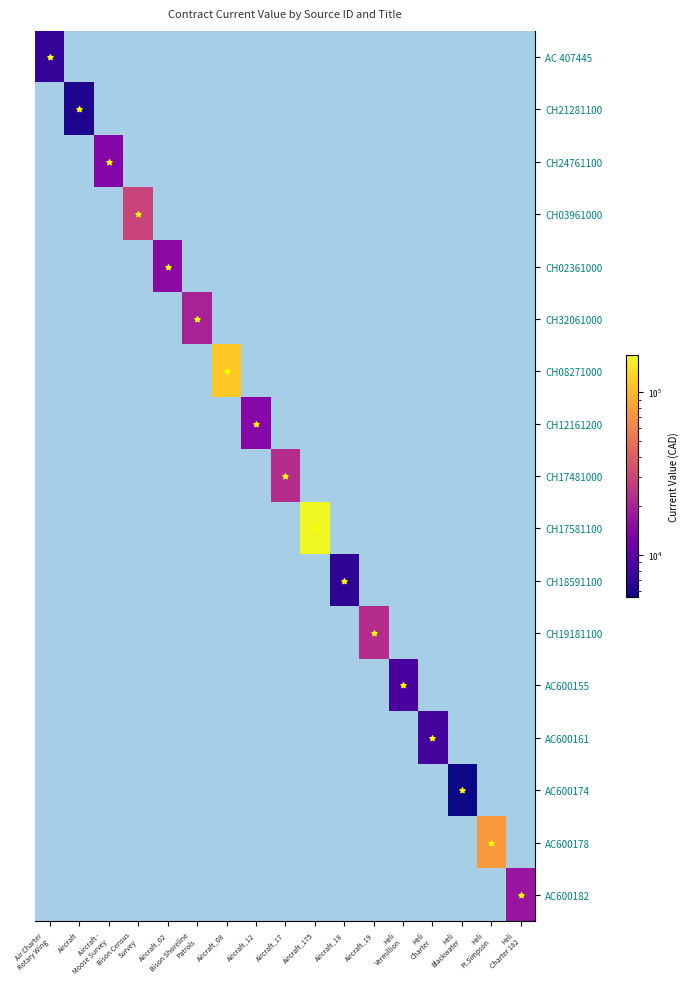

Which has a higher value, Heli
Ft.Simpson or Aircraft?

Heli
Ft.Simpson